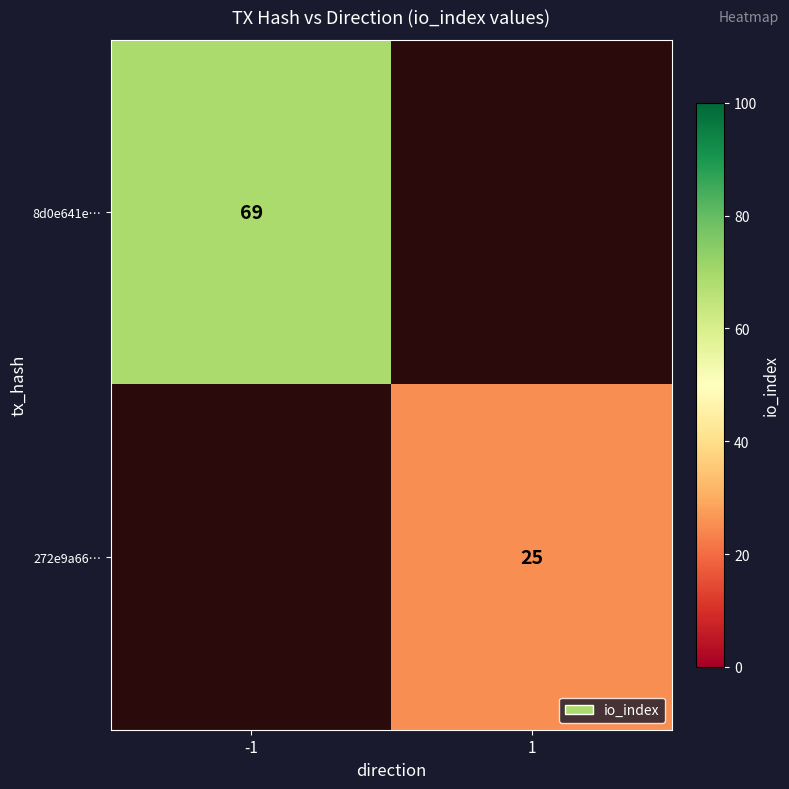

The 272e9a66… series shows 8 at 1. True or false?

False